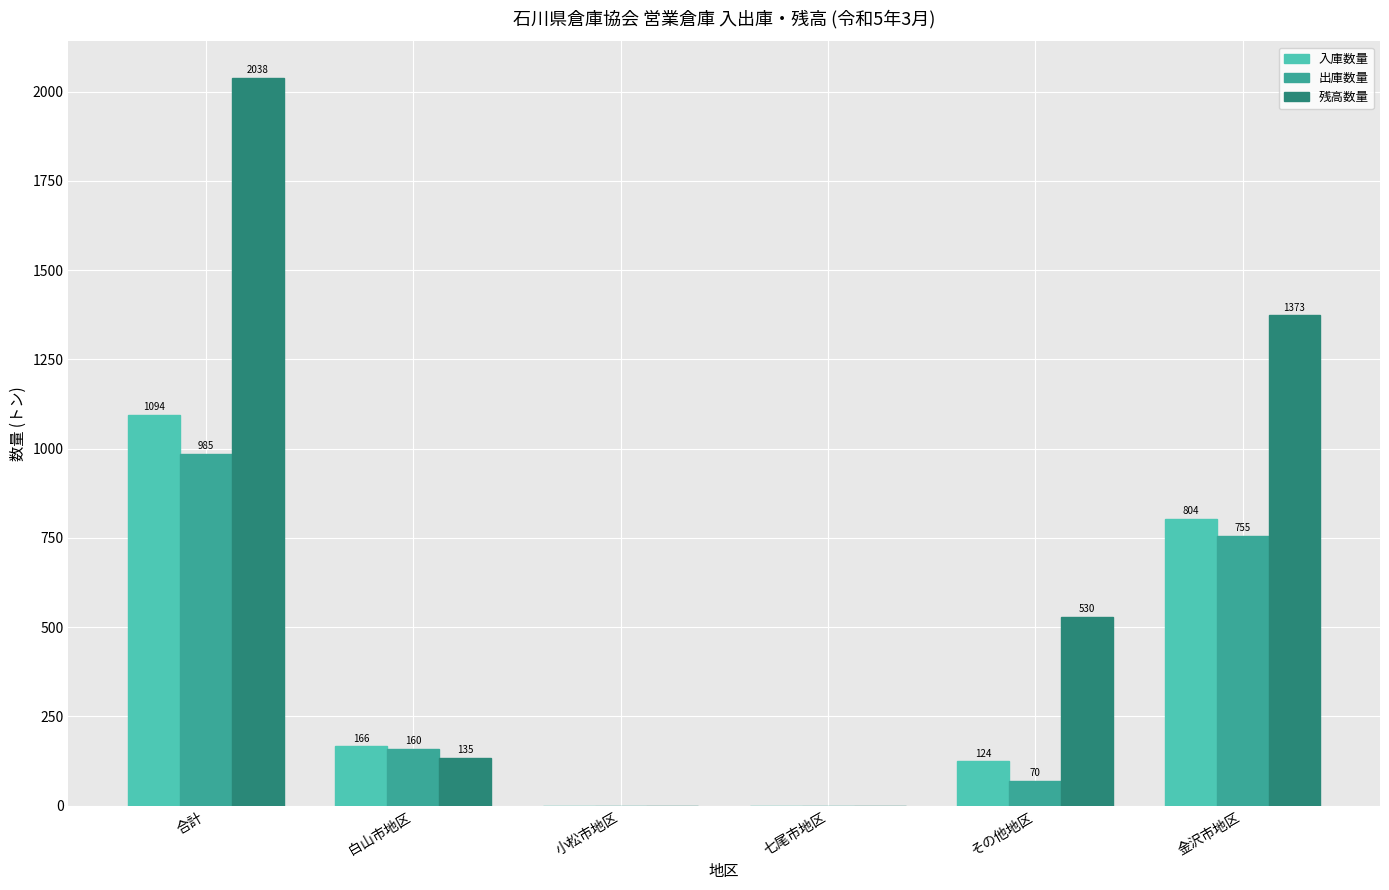

Count the 入庫数量 values in the range 0 to 804.

5